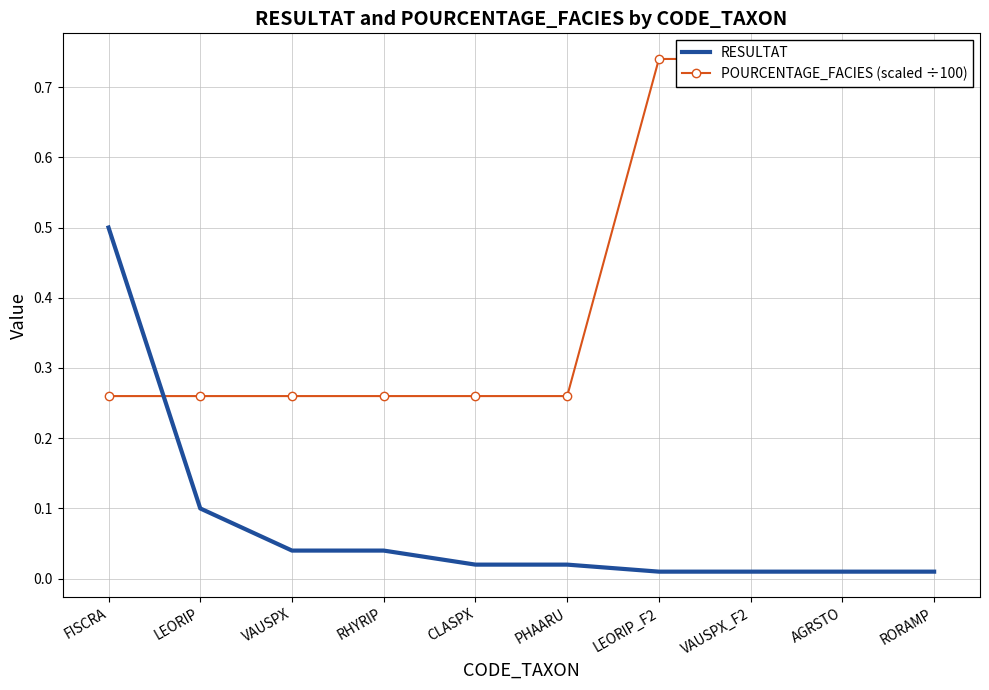

Which series has the largest total across all categories?

POURCENTAGE_FACIES (scaled ÷100)